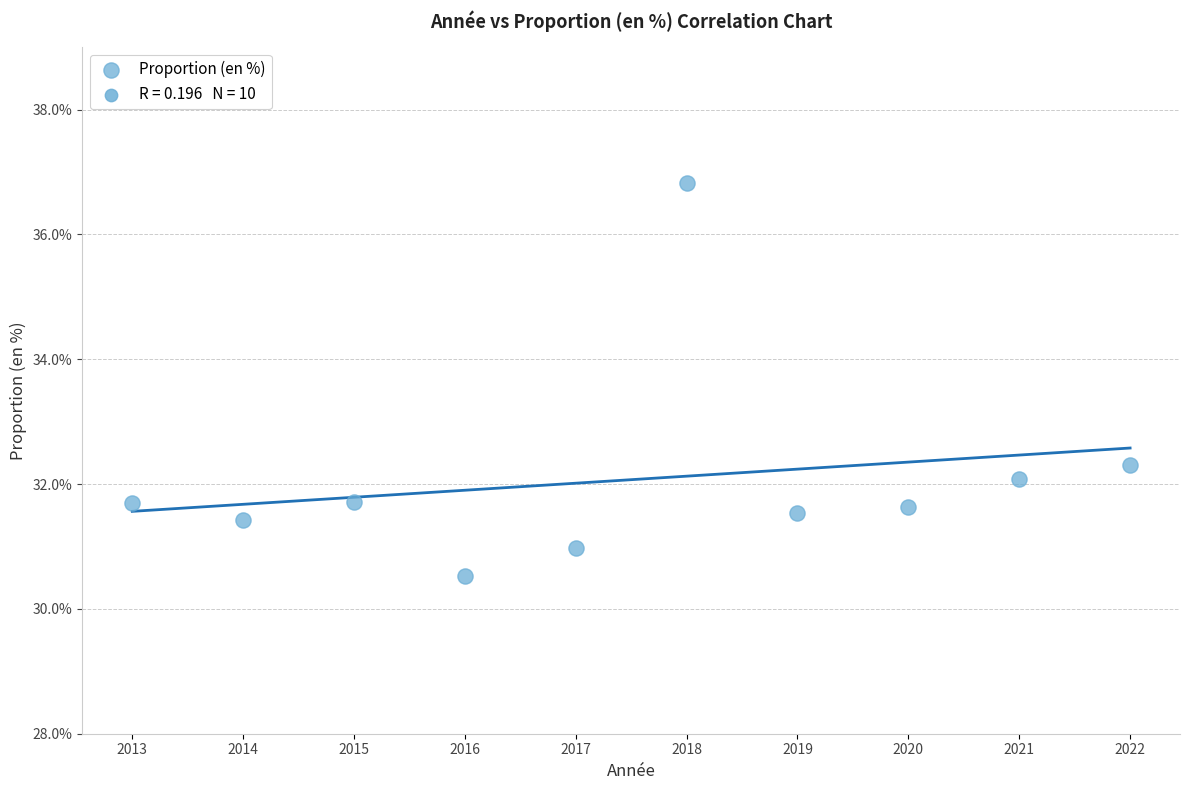

What is the range of X values (max minus min)?

9.0